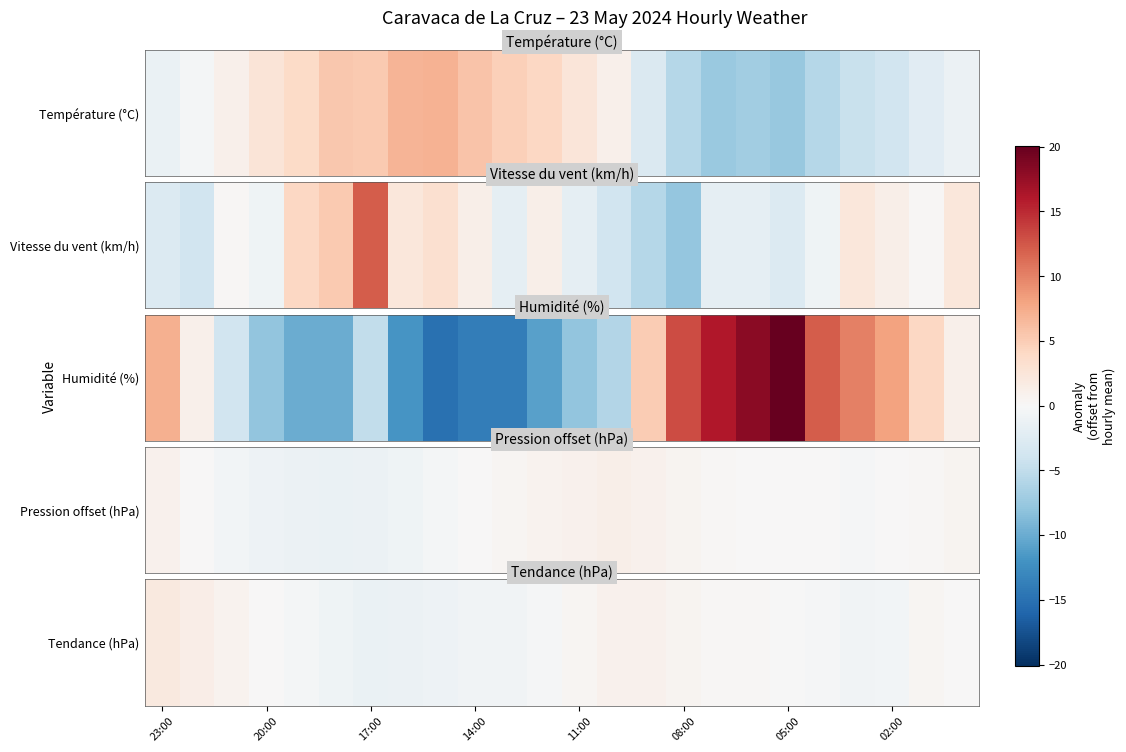

True or false: the data shows -0.7 at 10.

True